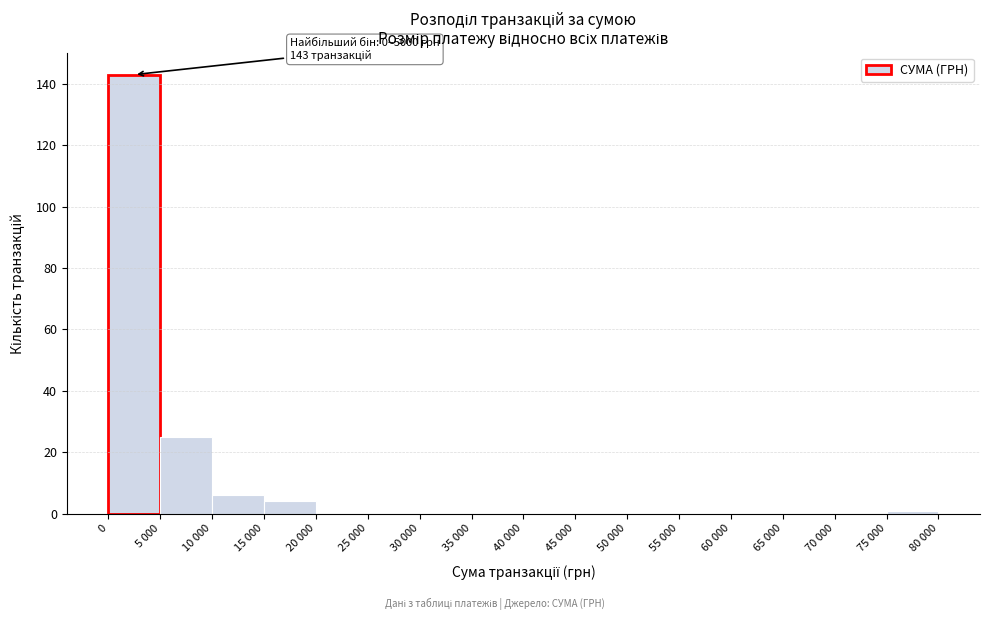

Reading left to right, transcribe all the data shown in this chart.

0=143	5 000=25	10 000=6	15 000=4	20 000=0	25 000=0	30 000=0	35 000=0	40 000=0	45 000=0	50 000=0	55 000=0	60 000=0	65 000=0	70 000=0	75 000=1